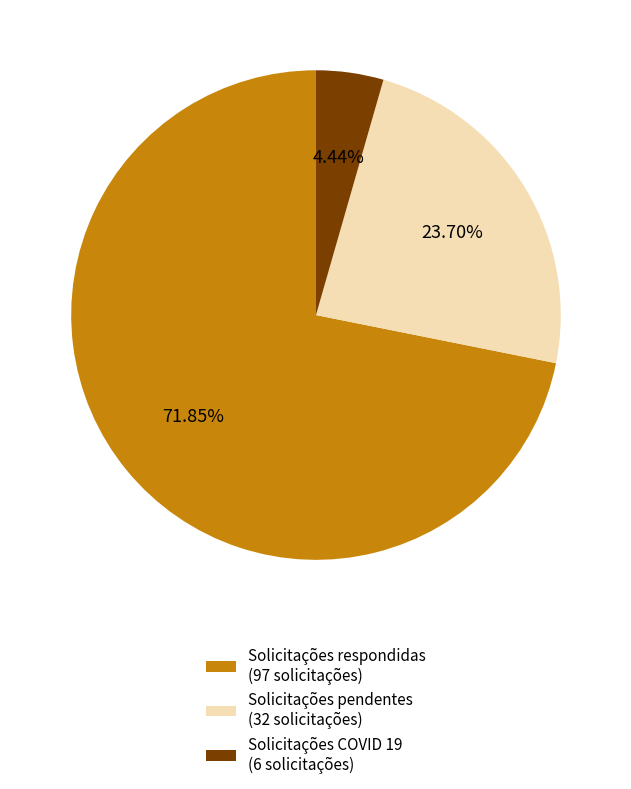

To the nearest percent, what portion does Solicitações pendentes represent?

24%